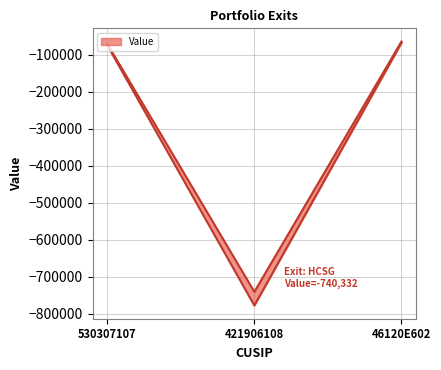

What is the greatest value displayed?

-67918.2